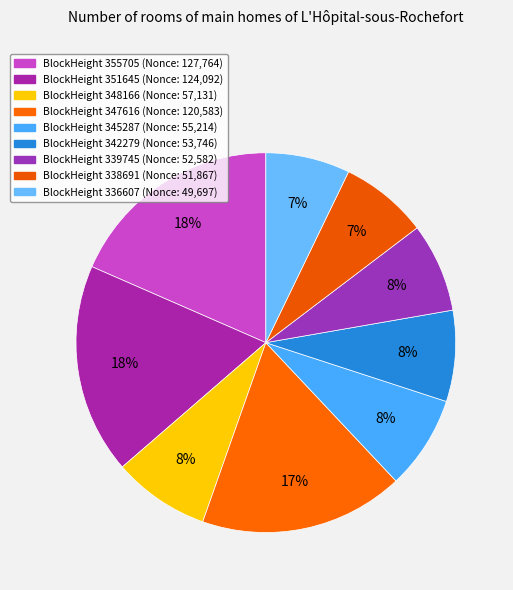

Which slice is the smallest?

336607